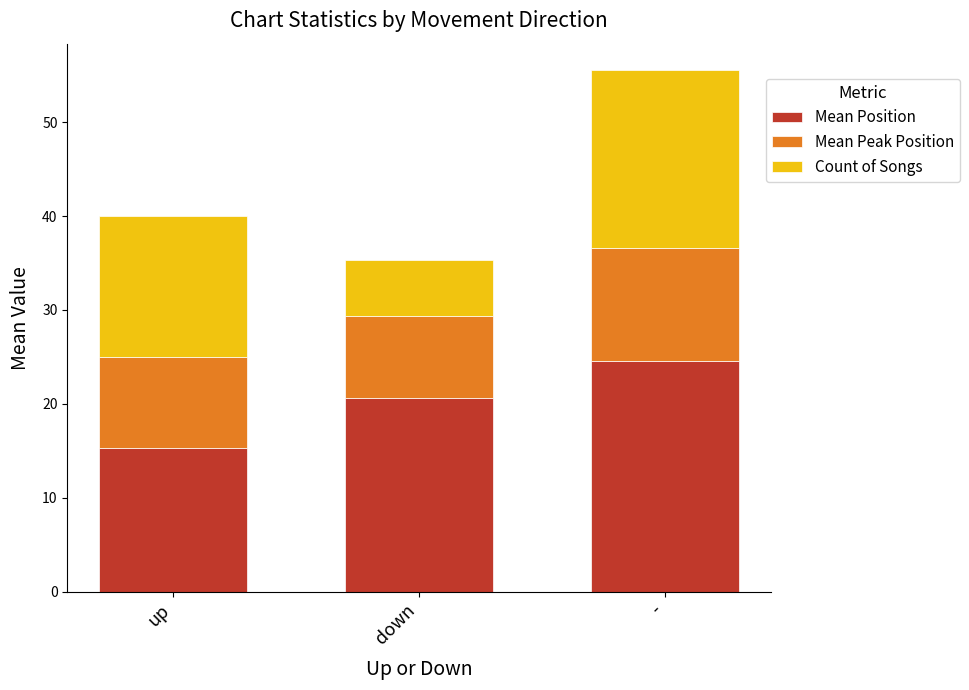

Which category has the highest value in the Mean Position series?

-